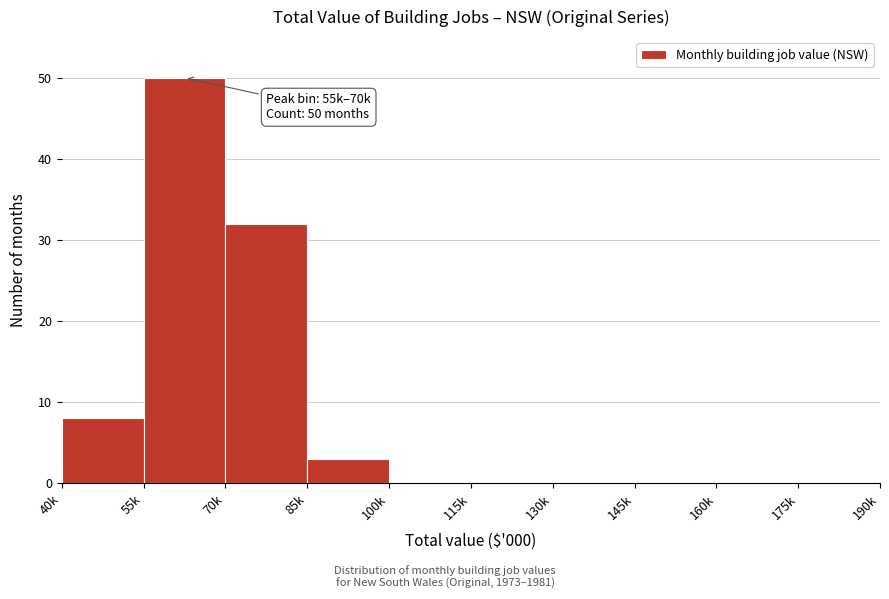

Reading left to right, list all the values displayed in this chart.

40k=8	55k=50	70k=32	85k=3	100k=0	115k=0	130k=0	145k=0	160k=0	175k=0